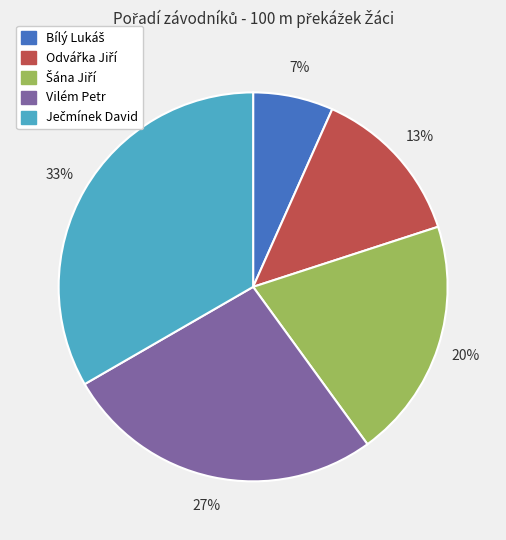

What percentage is the Vilém Petr slice, to the nearest percent?

27%